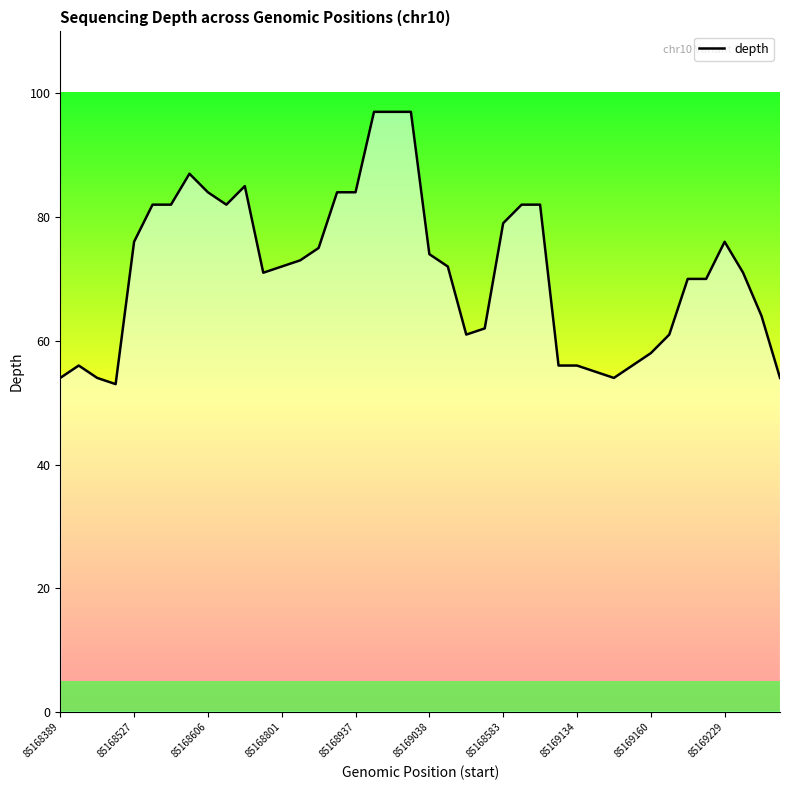

How many distinct data groups are displayed?

1